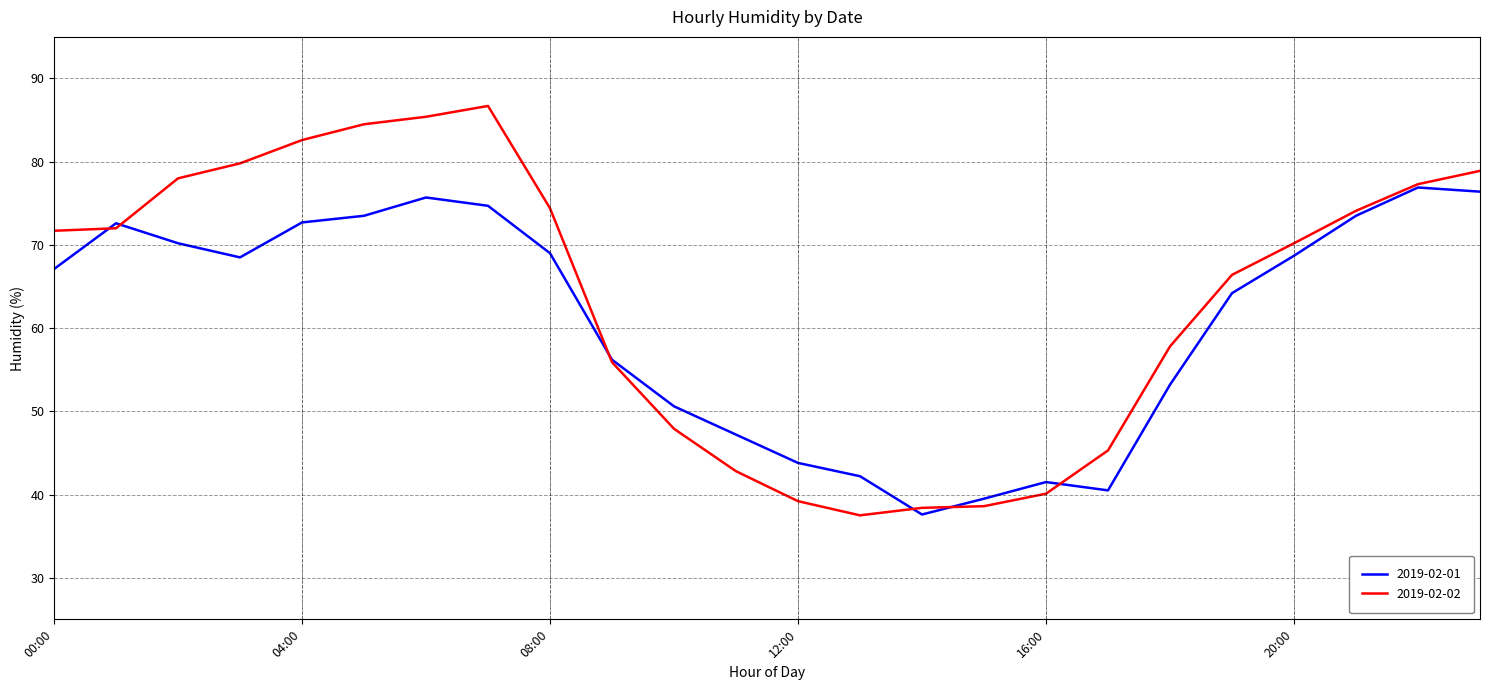

List the series in order of their overall mean, lowest first.

2019-02-01, 2019-02-02